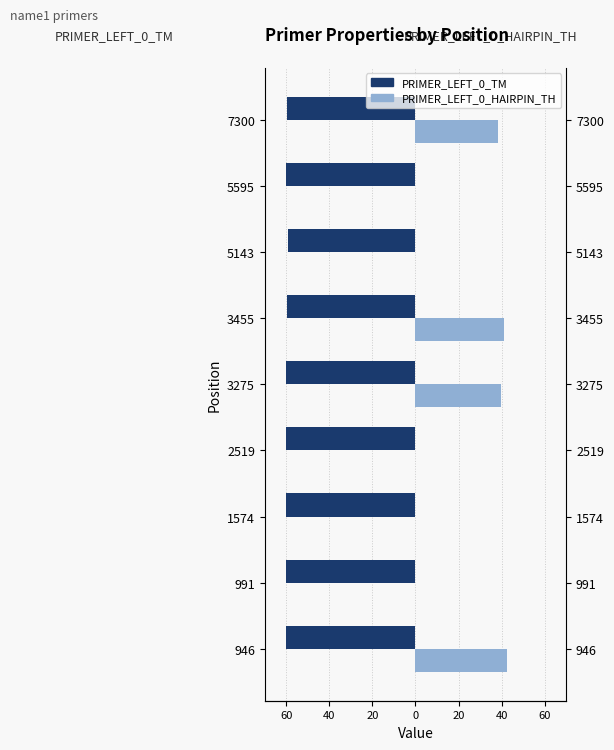

Is the value of PRIMER_LEFT_0_HAIRPIN_TH at 3455 greater than the value of PRIMER_LEFT_0_TM at 3275?

Yes